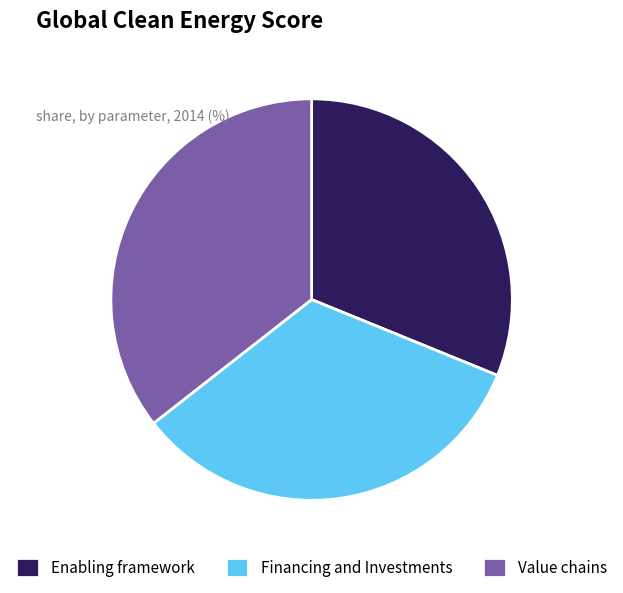

Rank the categories by value from lowest to highest.

Enabling framework, Financing and Investments, Value chains